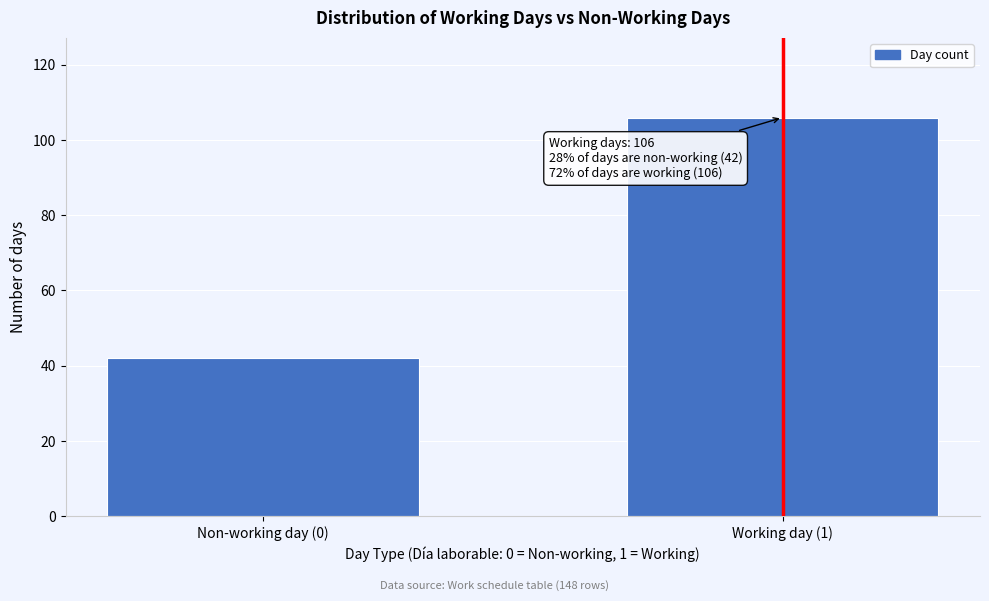

Reading right to left, extract all data points from this chart.

Working day (1)=106	Non-working day (0)=42